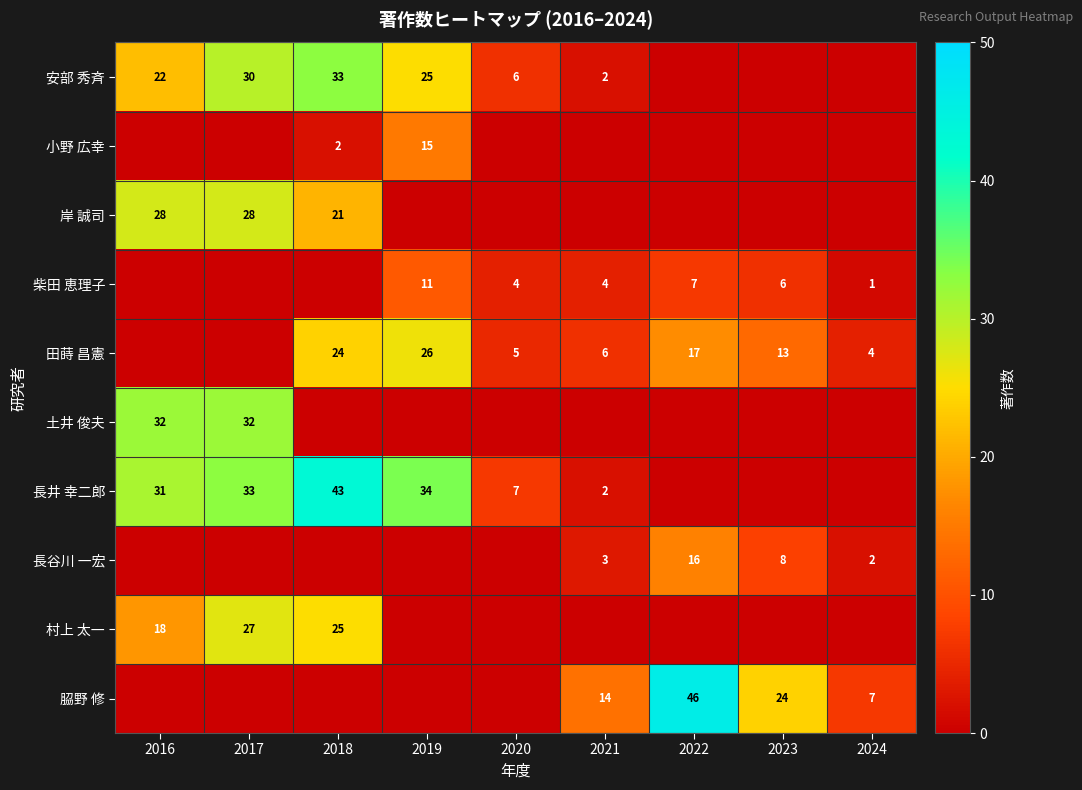

The value of 田蒔 昌憲 at 2019 is 44. True or false?

False